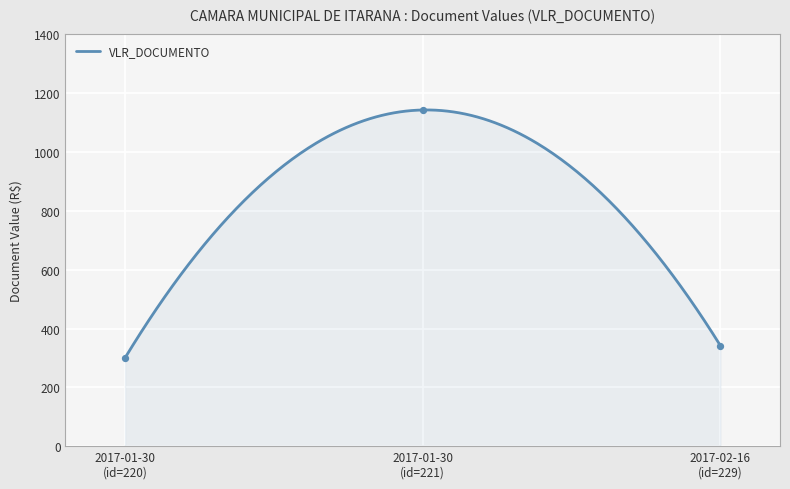

What is the change in value from 2017-01-30 (id=220) to 2017-02-16 (id=229)?

+41.4